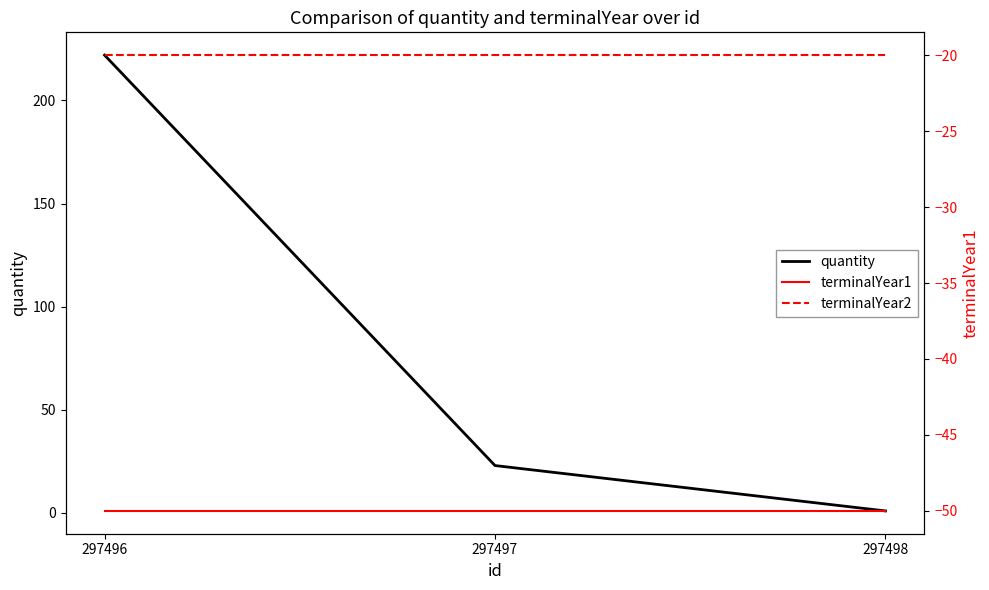

At which label does terminalYear2 reach its peak?

297496